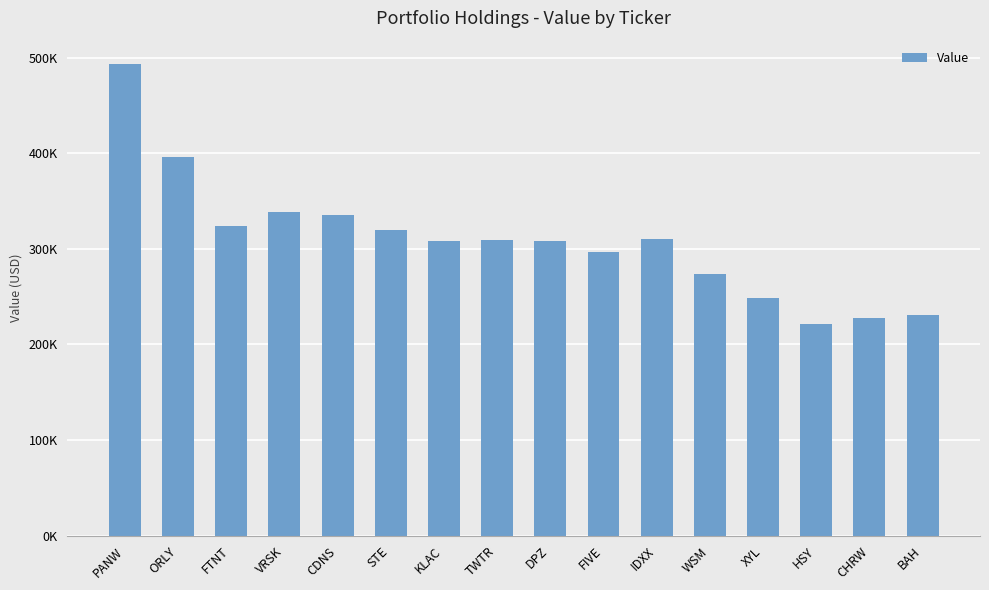

Reading left to right, extract all data points from this chart.

PANW=493000	ORLY=396000	FTNT=324000	VRSK=338000	CDNS=335000	STE=320000	KLAC=308000	TWTR=309000	DPZ=308000	FIVE=297000	IDXX=310000	WSM=274000	XYL=248000	HSY=221000	CHRW=228000	BAH=231000